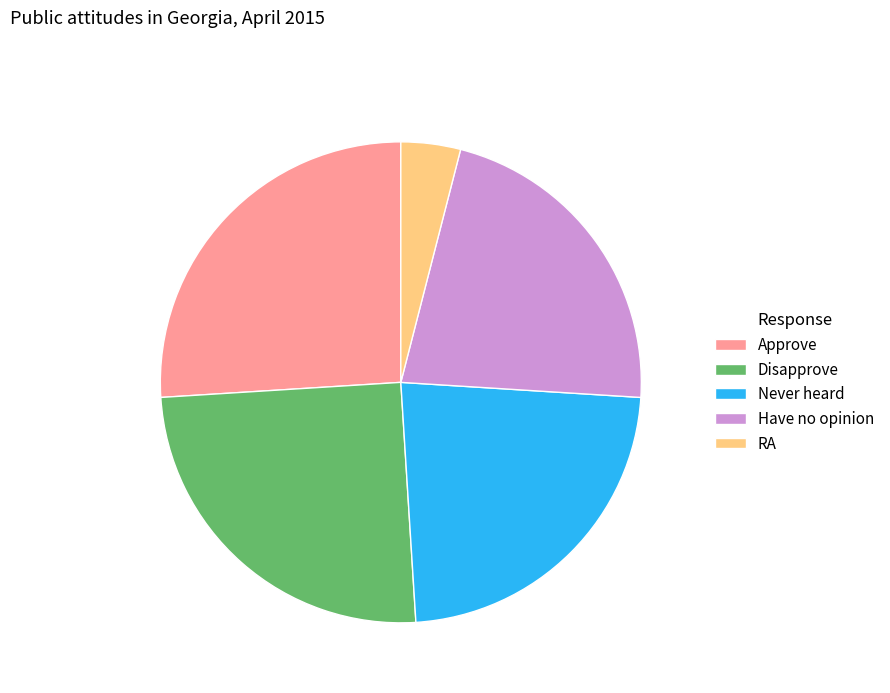

Rank the categories by value from lowest to highest.

RA, Have no opinion, Never heard, Disapprove, Approve